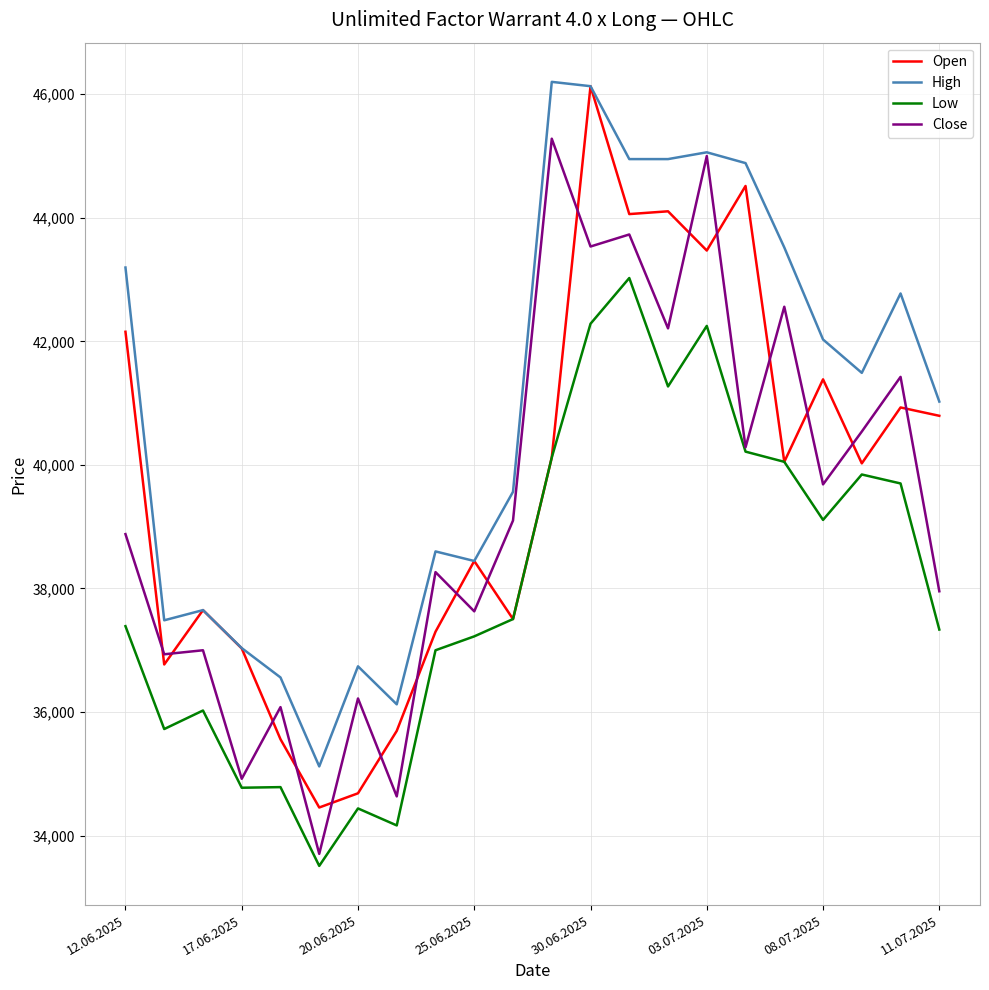

Is this an area chart (filled region under the line)?

No